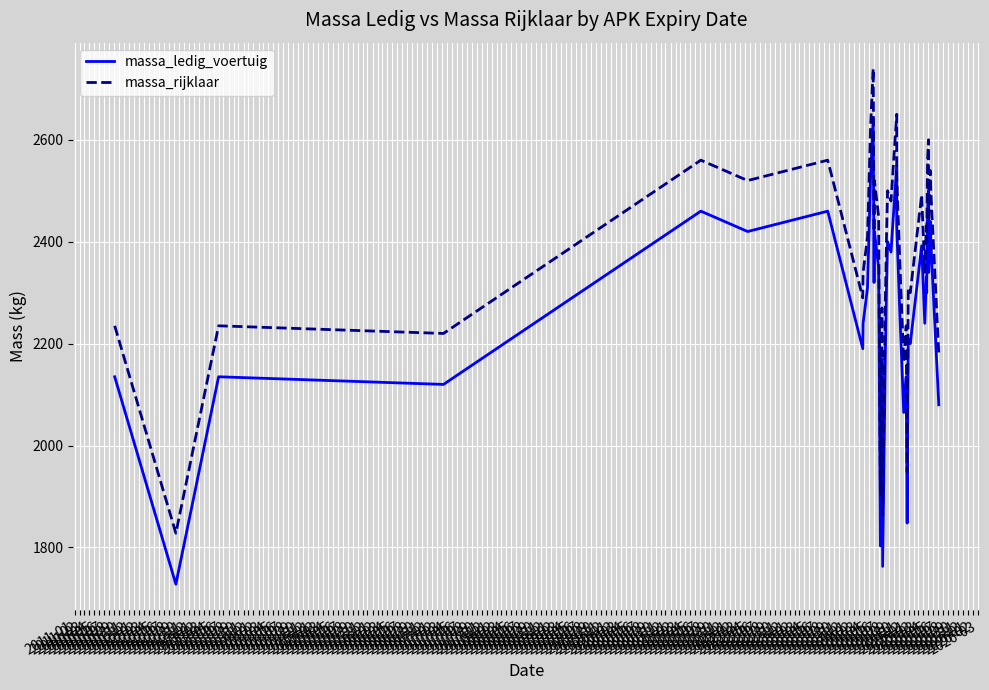

The value of massa_rijklaar at 2013-03 is 992. True or false?

False